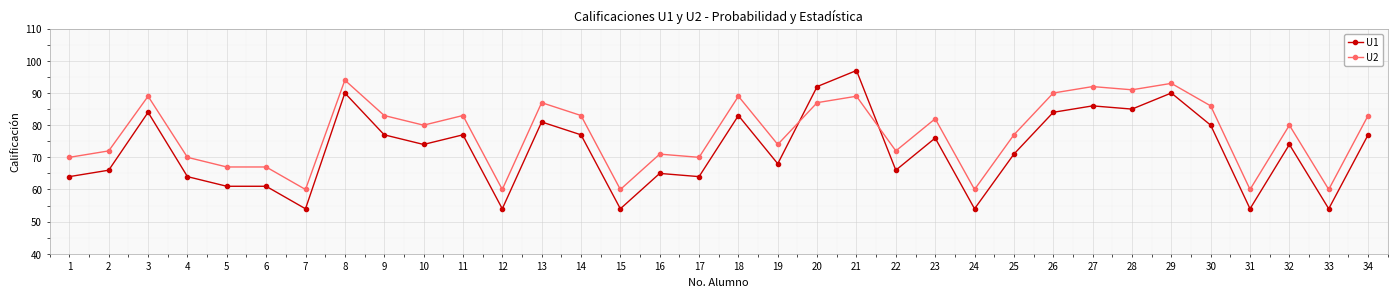

What are all the series names shown in the legend?

U1, U2